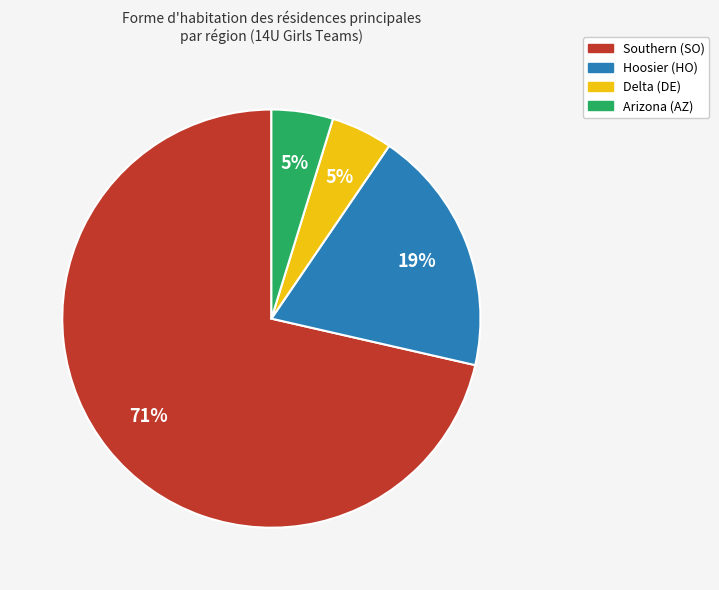

Between Southern (SO) and Arizona (AZ), which is larger?

Southern (SO)